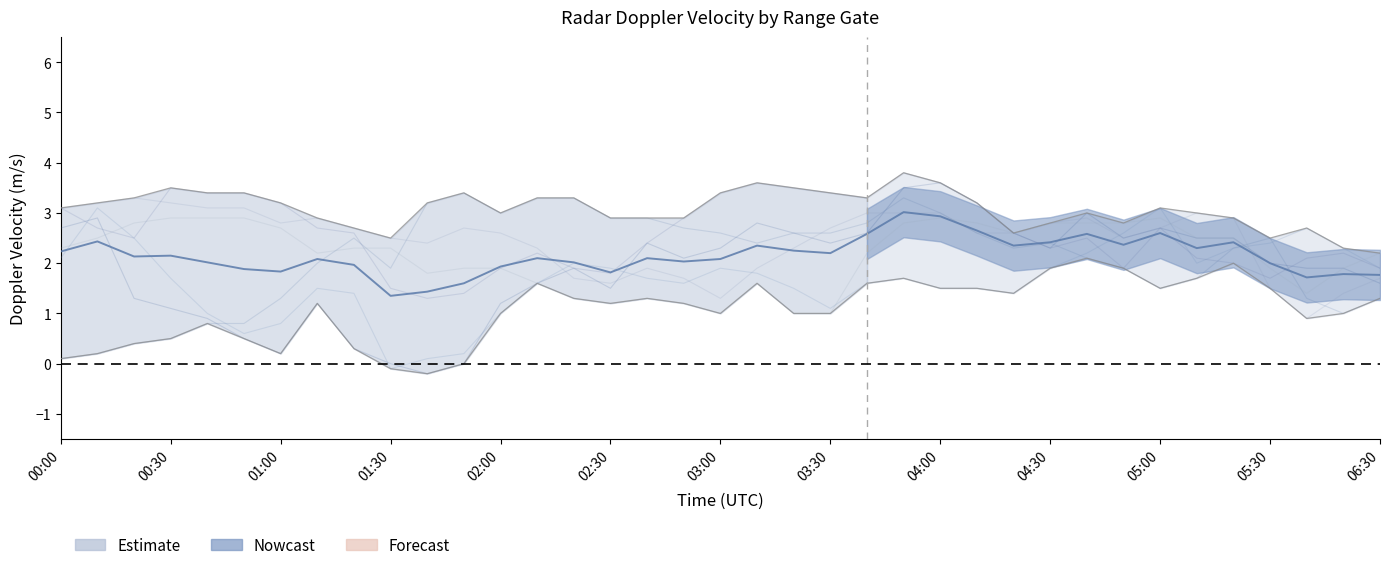

What is the total value across all series at 04:30?

14.5